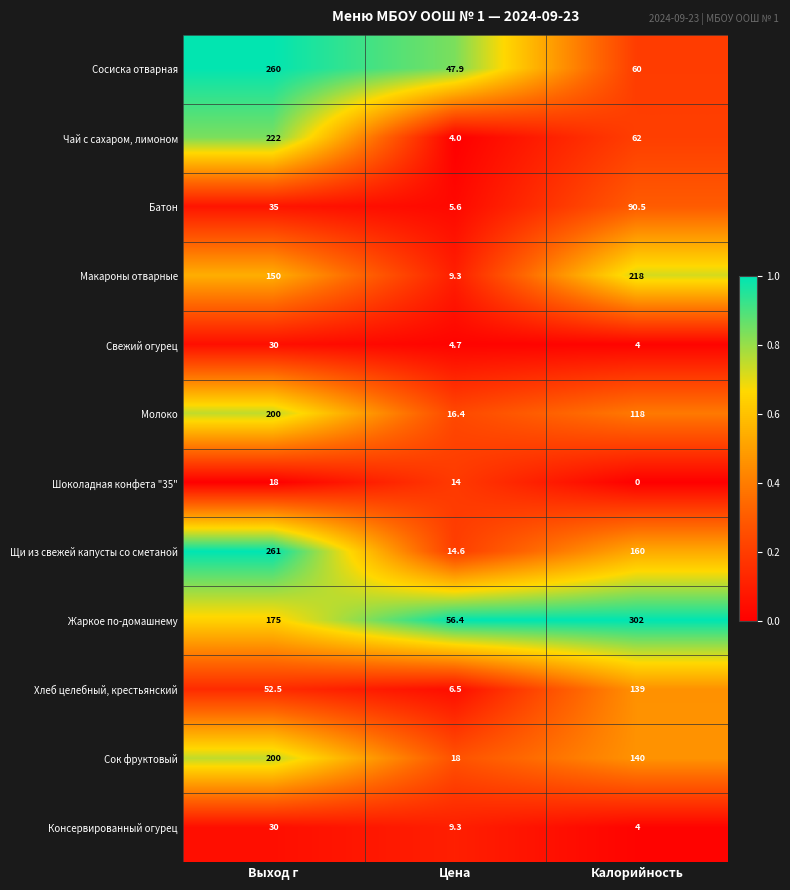

How many series are shown in this chart?

12